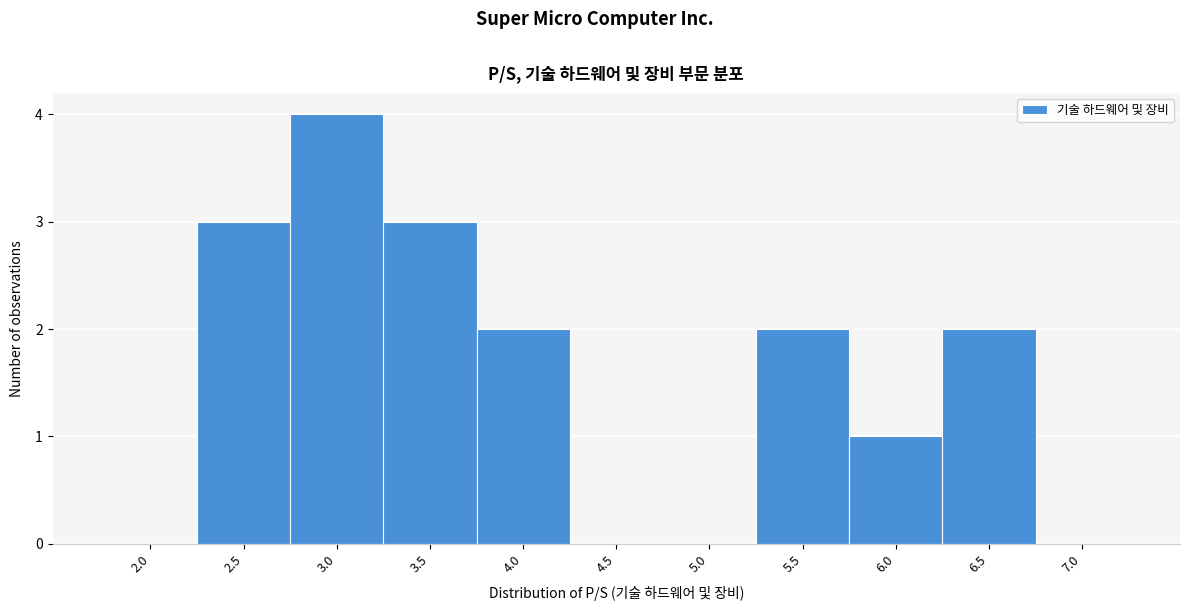

Reading right to left, transcribe all the data shown in this chart.

7.0=0	6.5=2	6.0=1	5.5=2	5.0=0	4.5=0	4.0=2	3.5=3	3.0=4	2.5=3	2.0=0